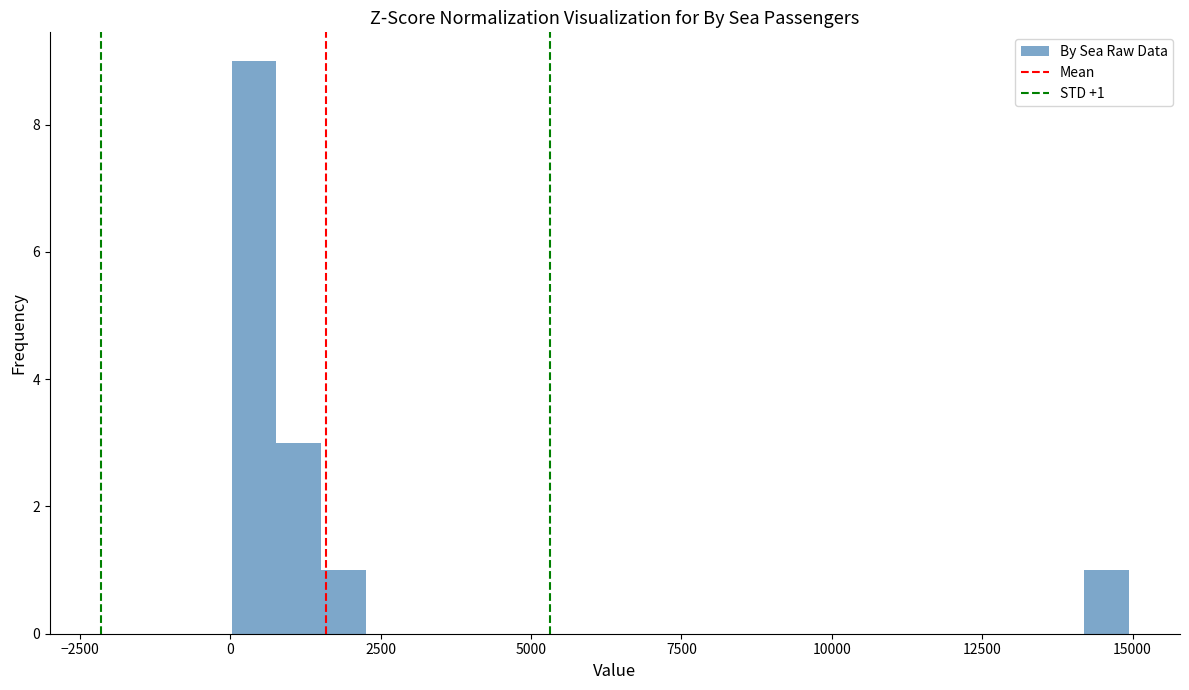

Around what value on the x-axis is the tallest bar? Give the approximate position of its centre, as read against the axis.

500